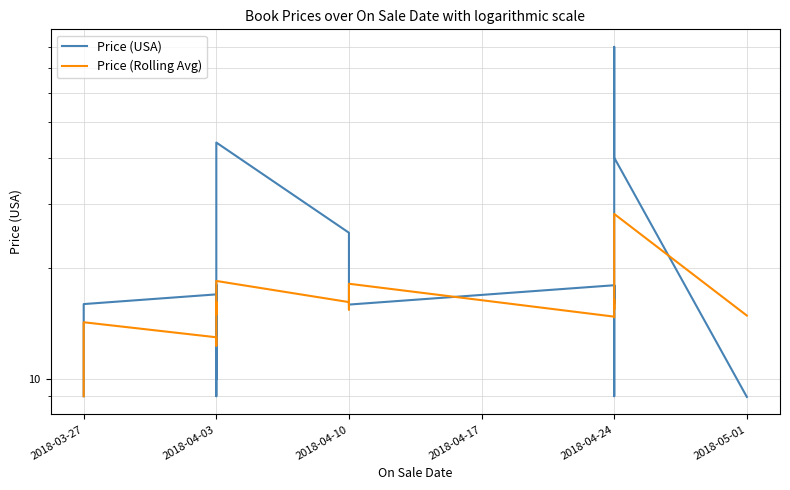

After their last crossing, which series has the higher values: Price (USA) or Price (Rolling Avg)?

Price (Rolling Avg)